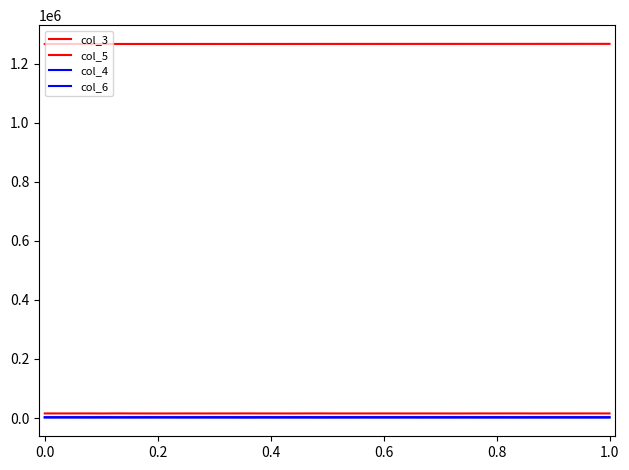

Does the chart display data point markers on the line(s)?

No